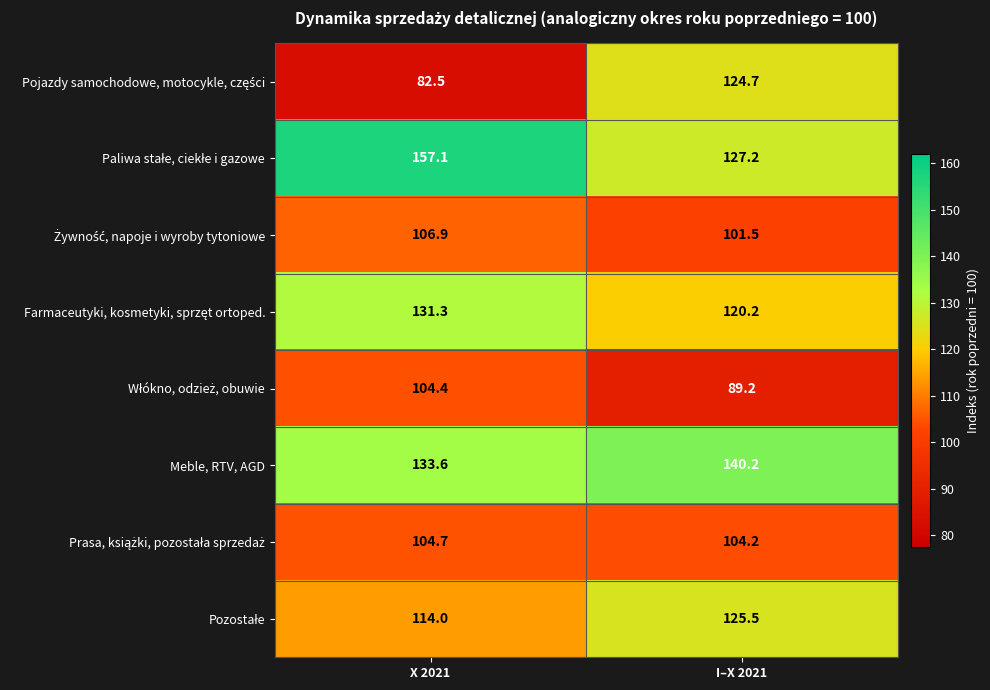

What is the total value across all series at X 2021?

934.5